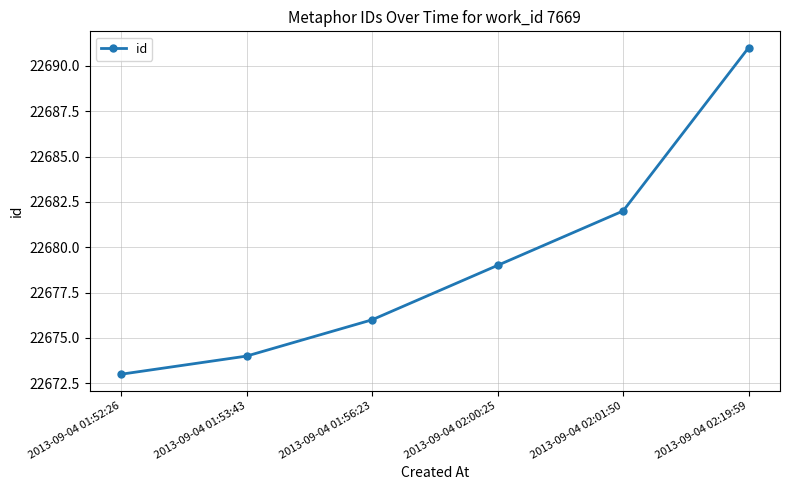

Reading left to right, what are all the values shown in this chart?

22673	22674	22676	22679	22682	22691